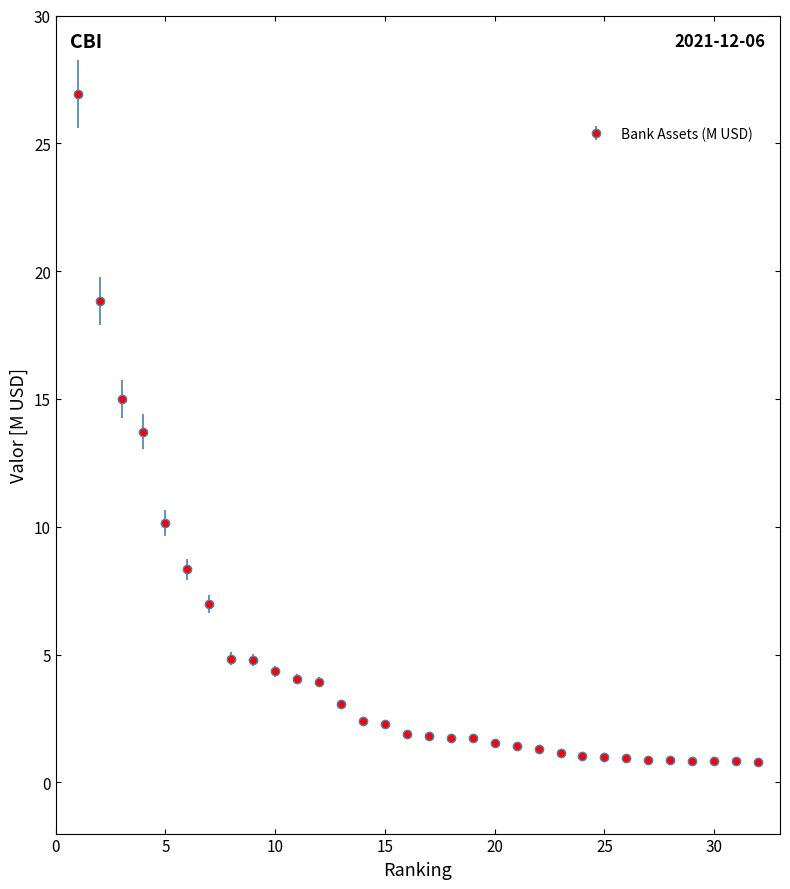

What is the difference between the second highest and second lowest values?

18.0